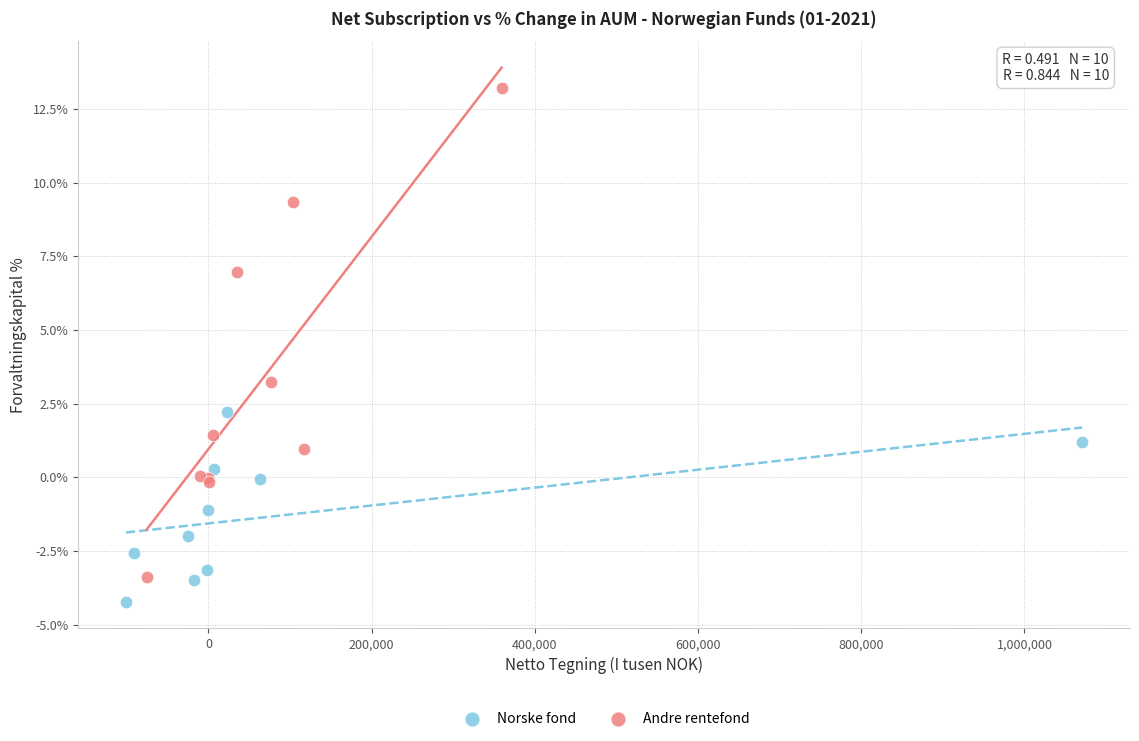

Which series contains the lowest Y value?

Norske fond